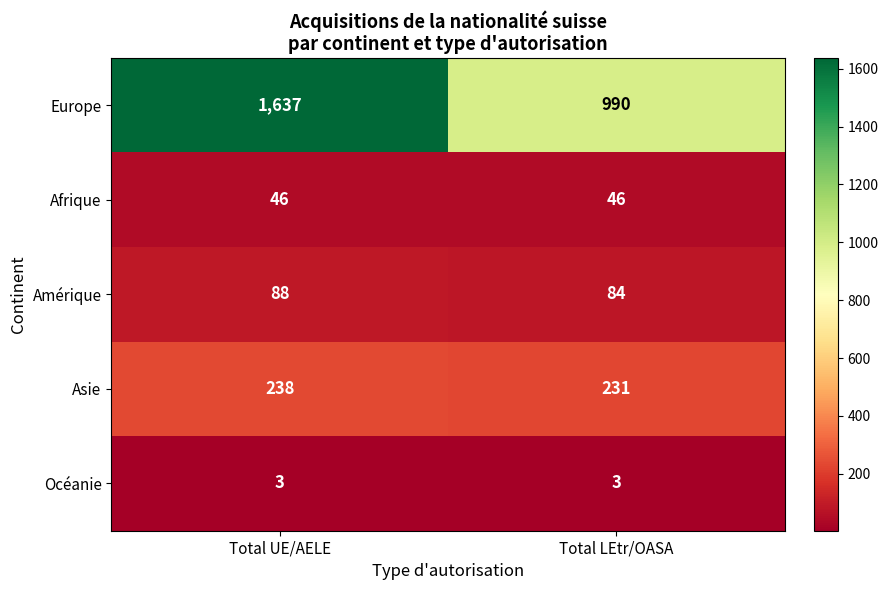

Reading left to right, what are all the values shown in this chart?

Europe: 1637	990
Afrique: 46	46
Amérique: 88	84
Asie: 238	231
Océanie: 3	3